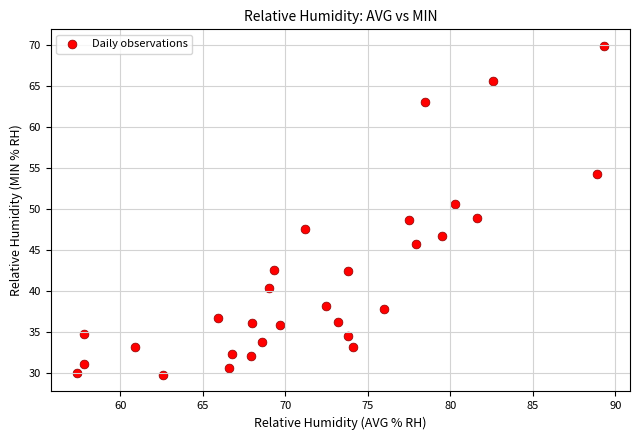

What is the range of X values (max minus min)?

31.9